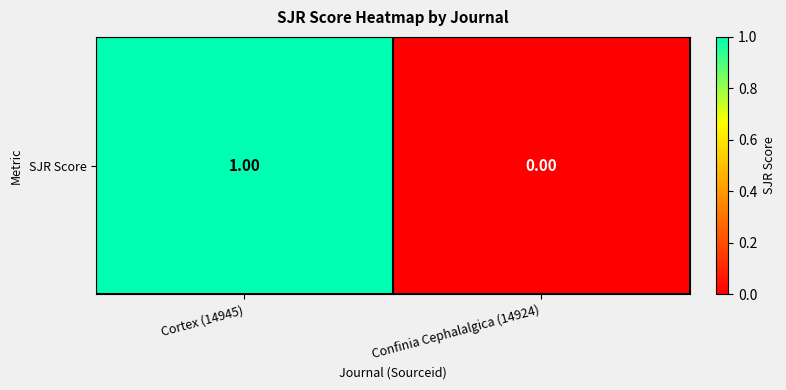

Is it true that the value at Confinia Cephalalgica (14924) is -1?

False